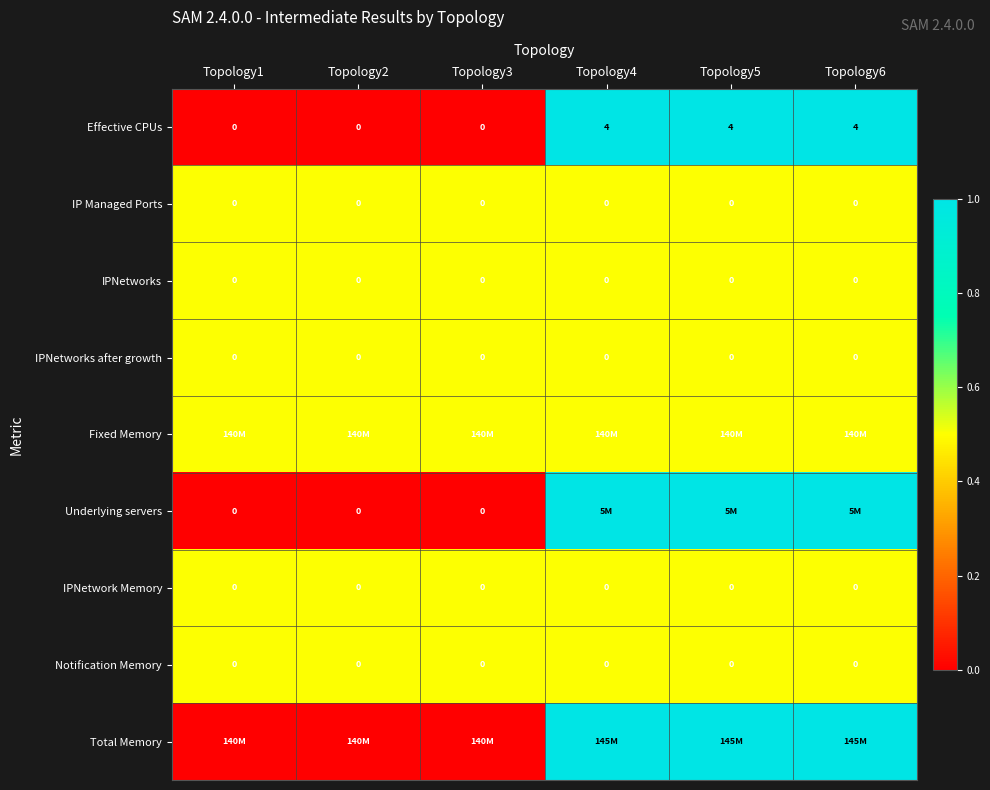

What is the sum of all Effective CPUs values?

12.0